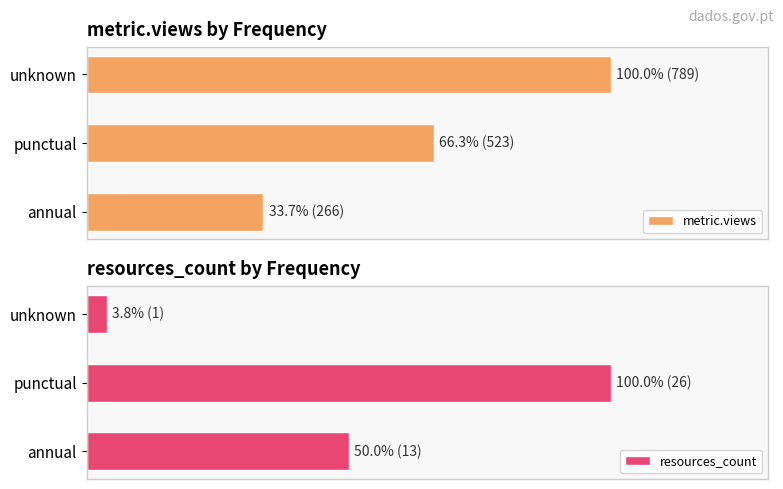

Reading left to right, transcribe all the data shown in this chart.

metric.views: 33.7	66.3	100.0
resources_count: 50.0	100.0	3.8